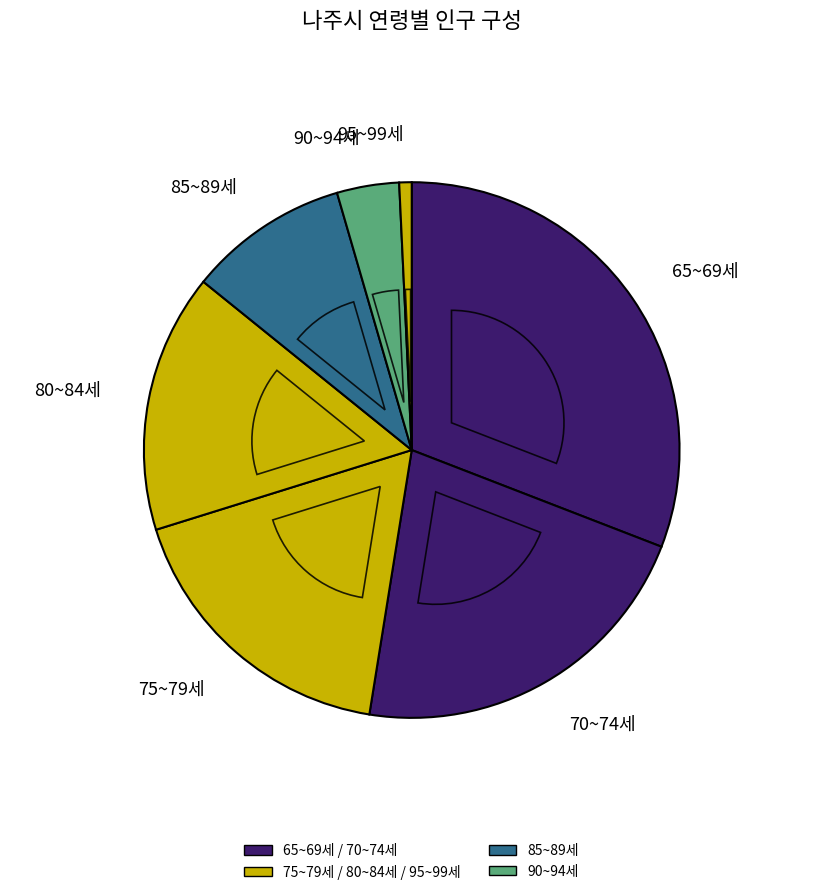

Combined, do 90세 ~ 94세 and 85세 ~ 89세 account for over 50%?

No